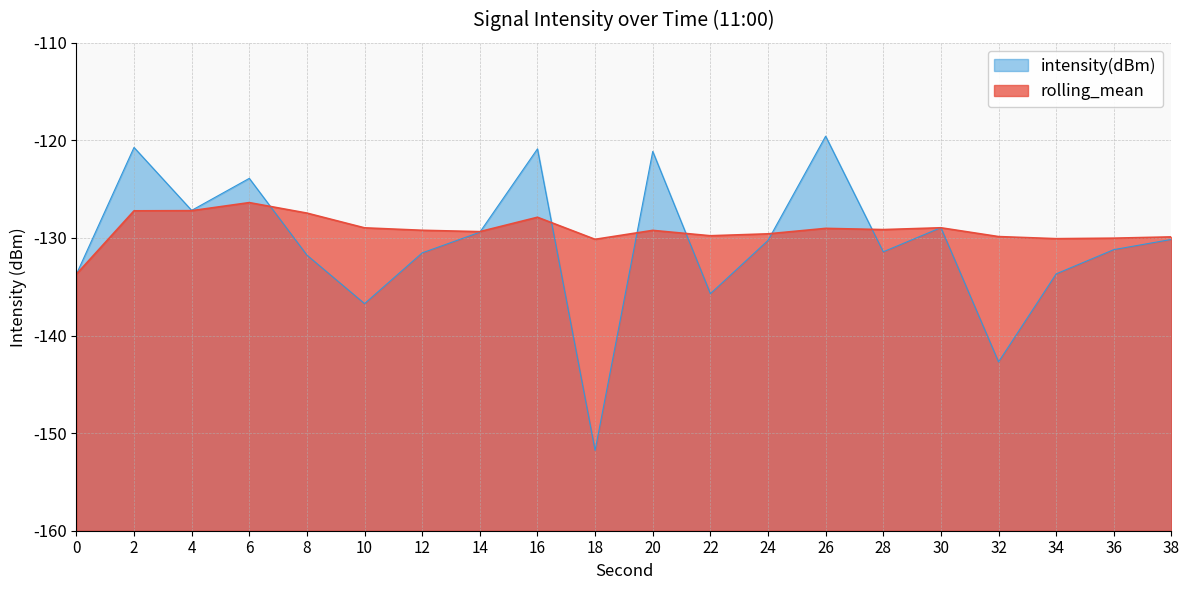

What is the spread (max minus min) of values at 32?

12.8